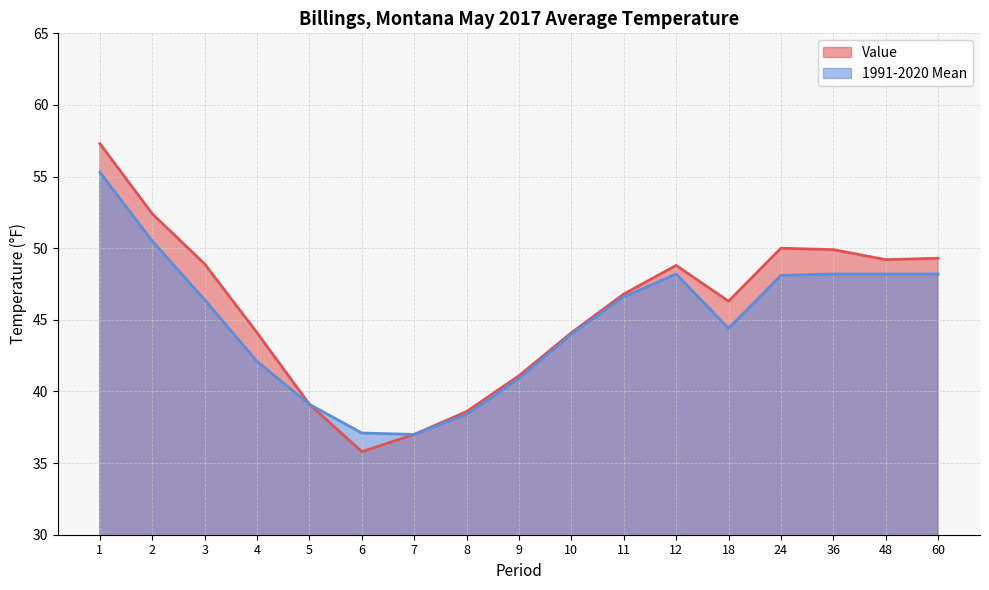

Between 6 and 7, which is larger?

7